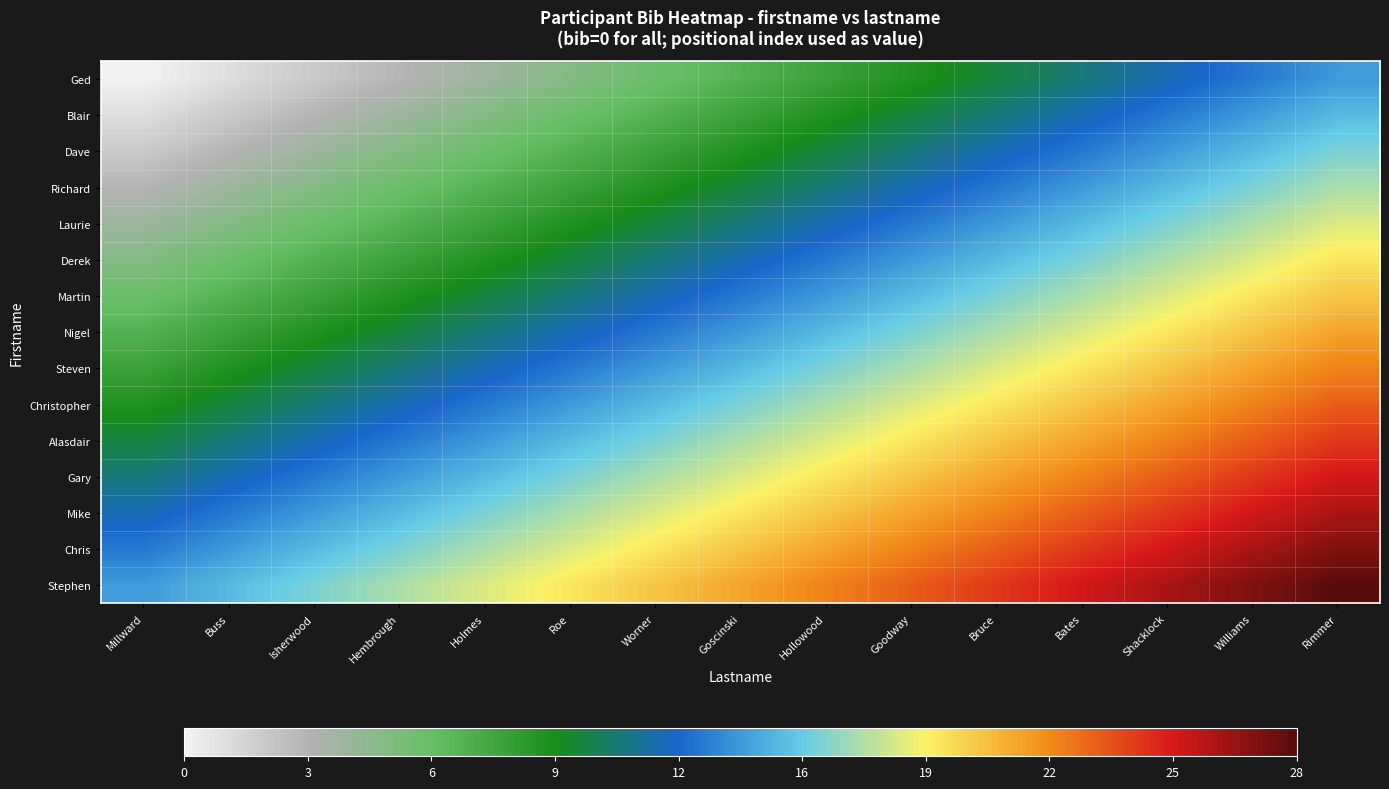

What is the spread (max minus min) of values at Holmes?

14